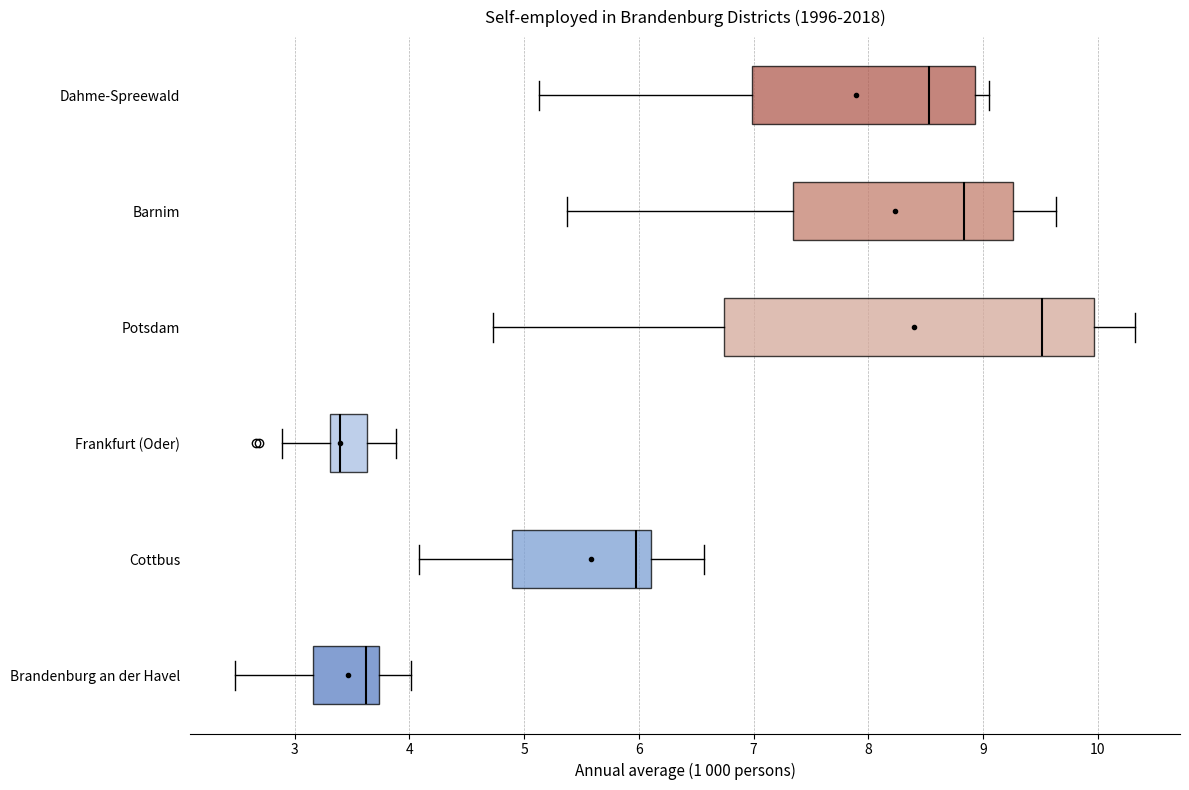

Where is the right edge of the box for Dahme-Spreewald on the x-axis? The values are not printed on the chart, so give them approximately, as read against the axis.

8.9